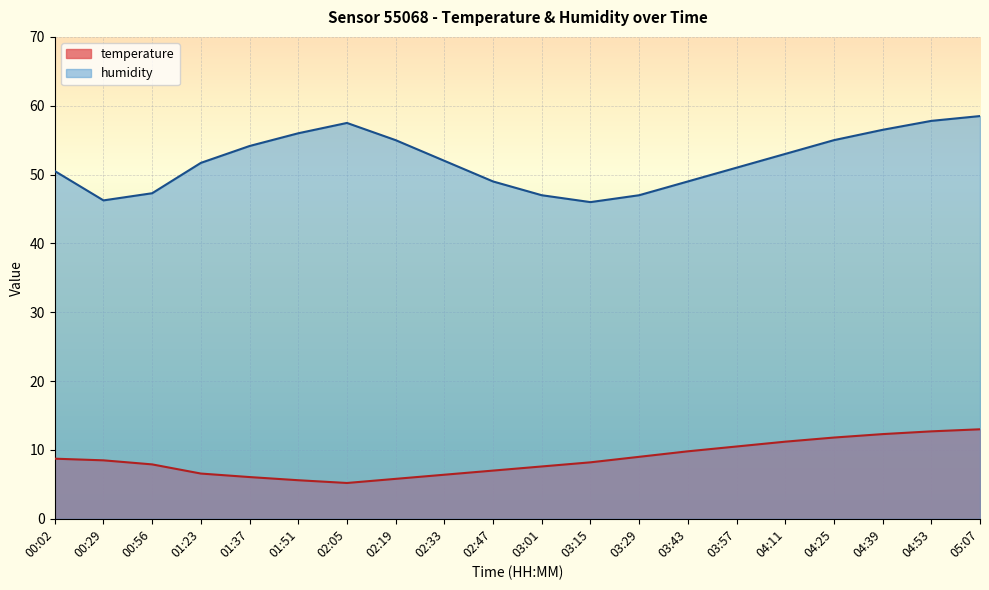

What is the label of the 1st point from the right?

05:07